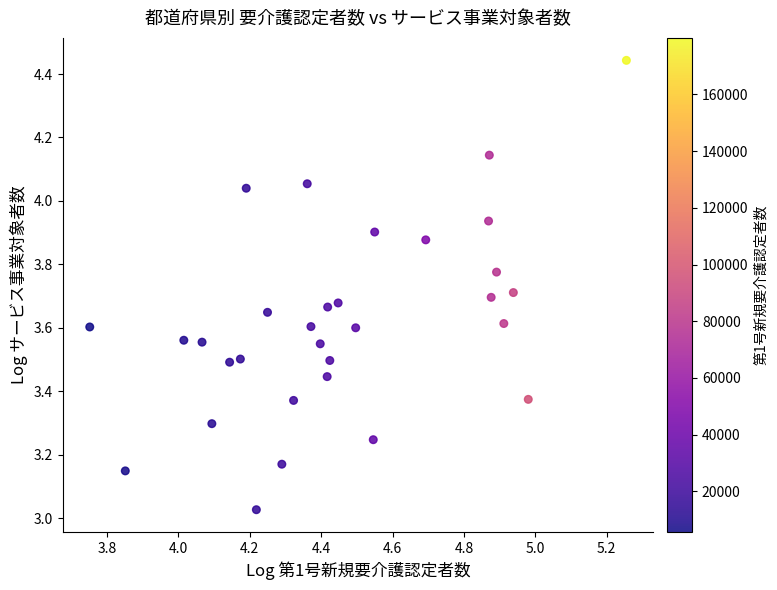

What is the range of X values (max minus min)?

1.5